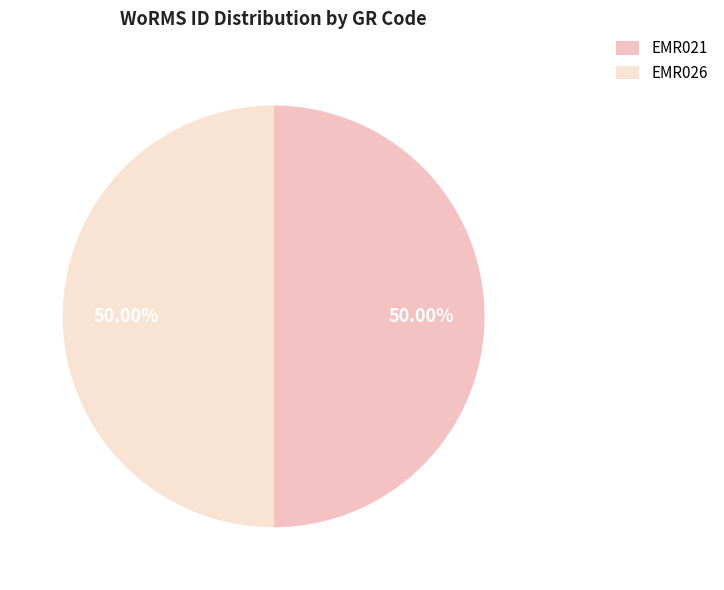

True or false: EMR026 accounts for 50% of the total.

True